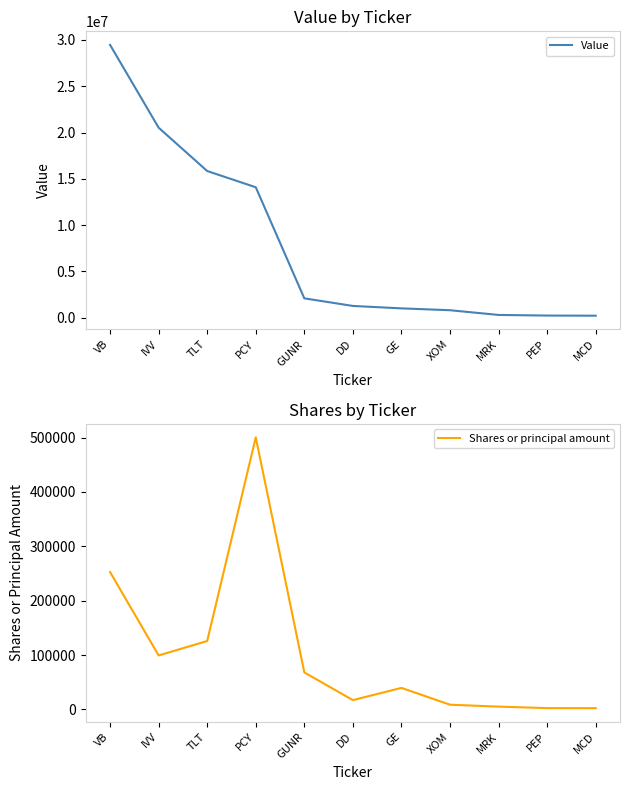

The value of Shares or principal amount at DD is 3853. True or false?

False